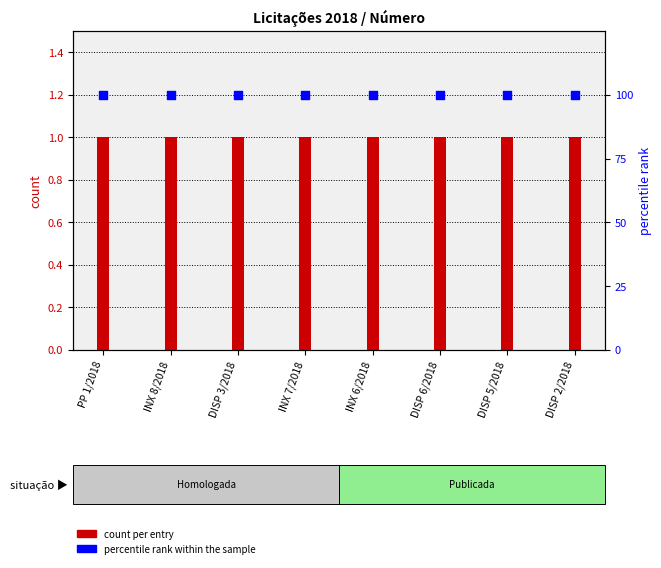

Which series has the largest total across all categories?

percentile rank within the sample